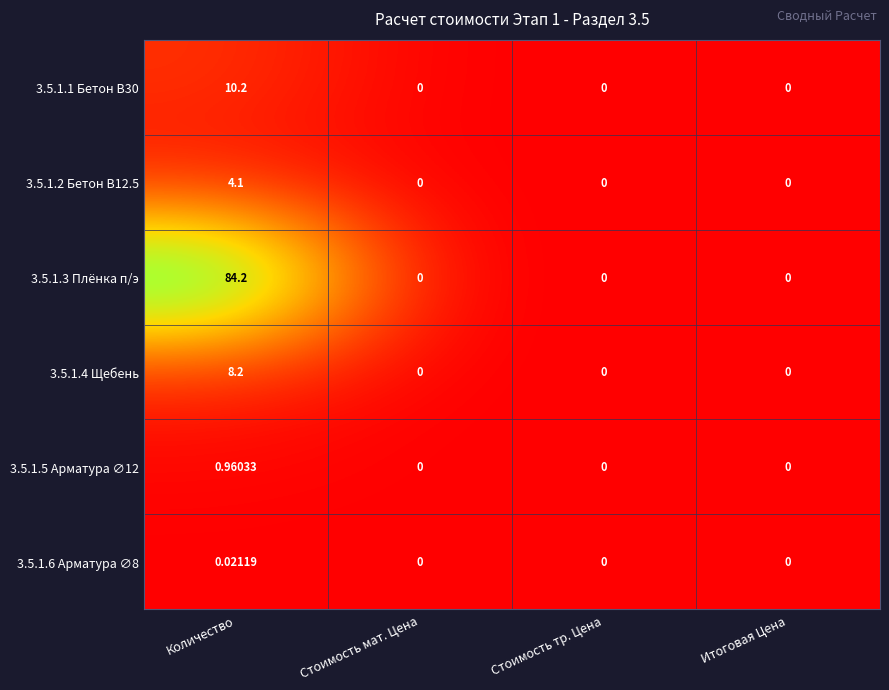

Is the value of 3.5.1.5 Арматура ∅12 at Количество greater than the value of 3.5.1.2 Бетон B12.5 at Итоговая Цена?

Yes